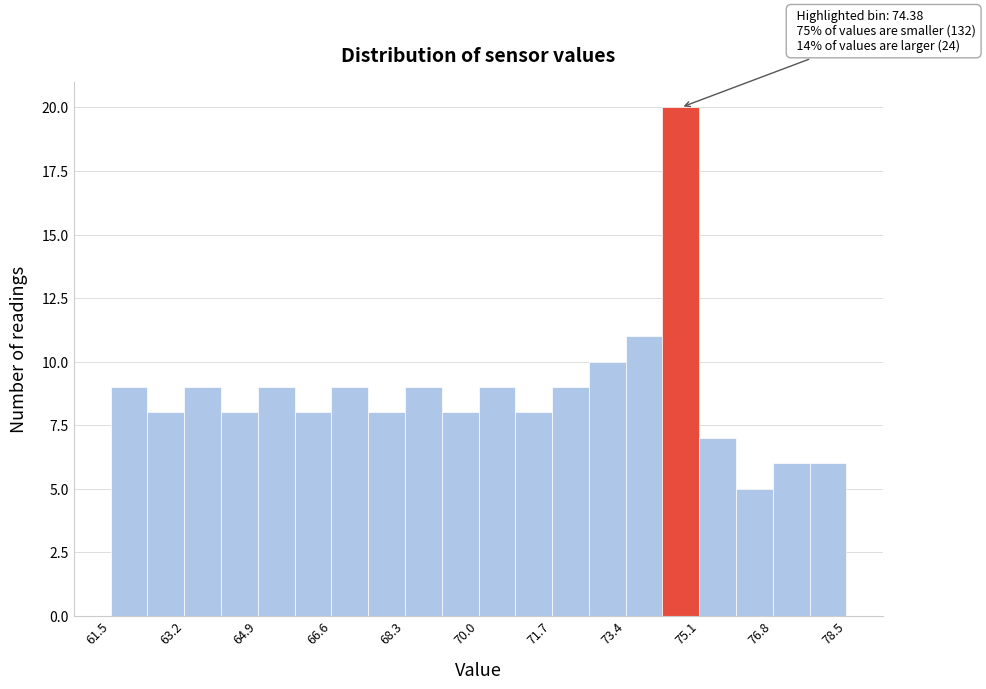

Over which range of the x-axis is the bar tallest?

74.2 to 75.2